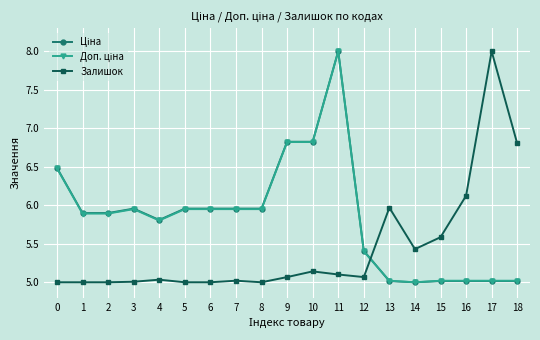

True or false: Залишок has a value of 6.1 at 16.

True